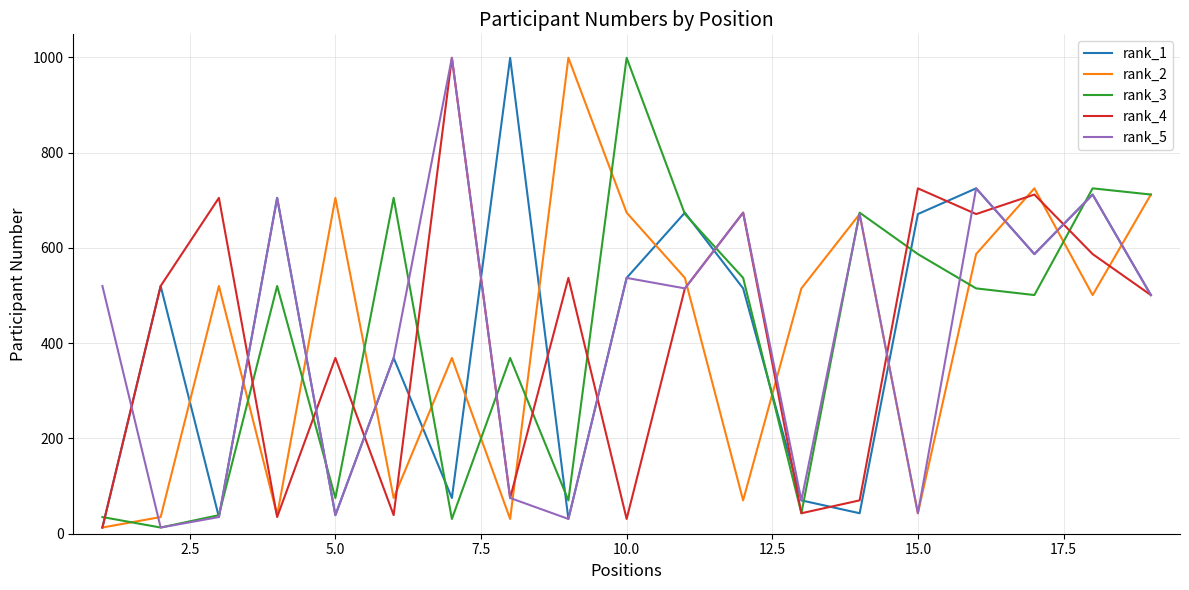

What are all the series names shown in the legend?

rank_1, rank_2, rank_3, rank_4, rank_5